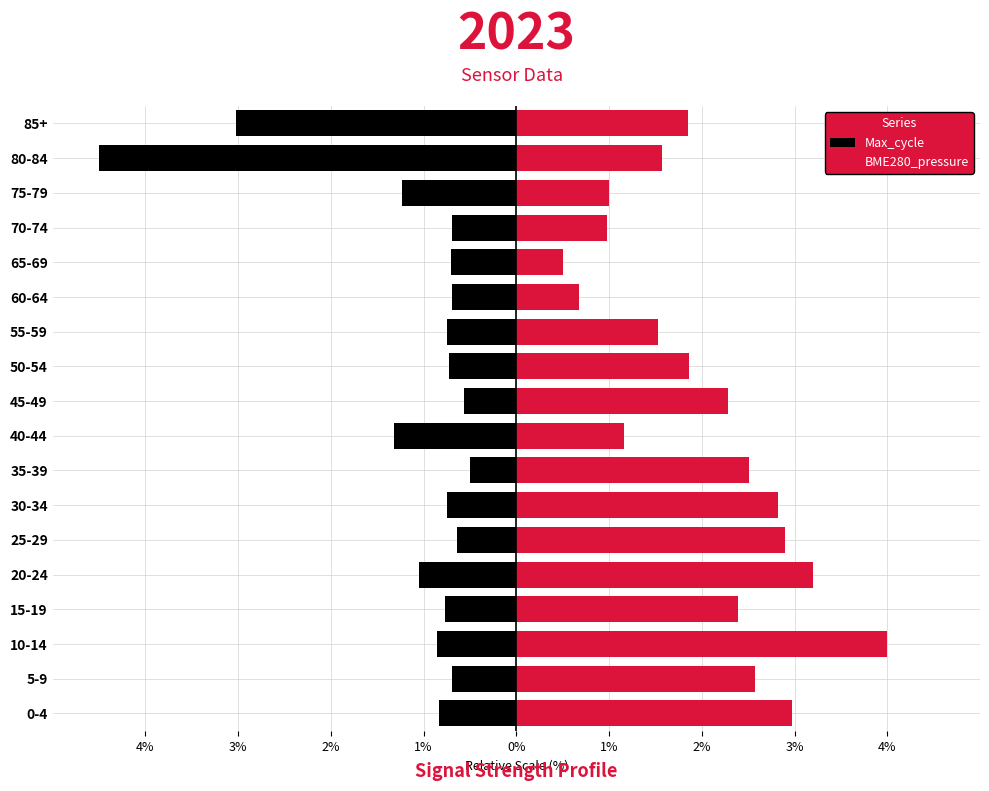

What is the value of the BME280_pressure bar at the 18th from the left?

1.8